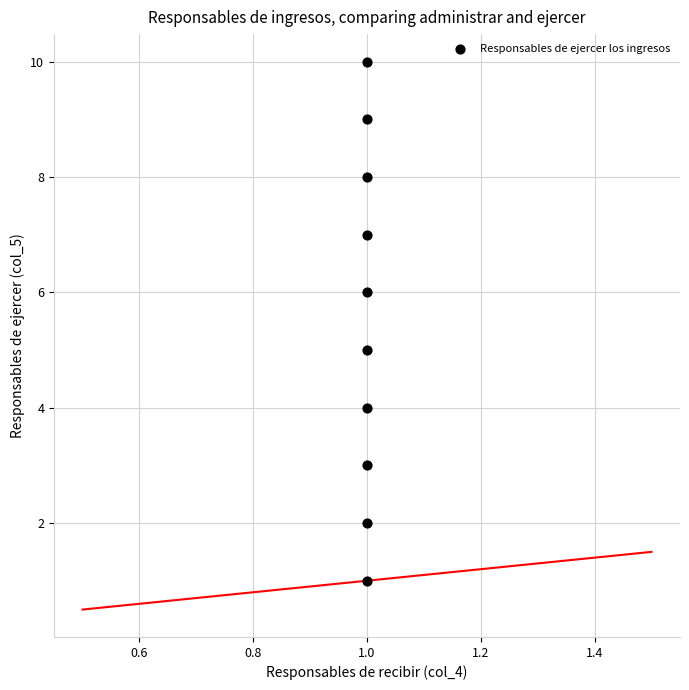

What is the average Y value?

6